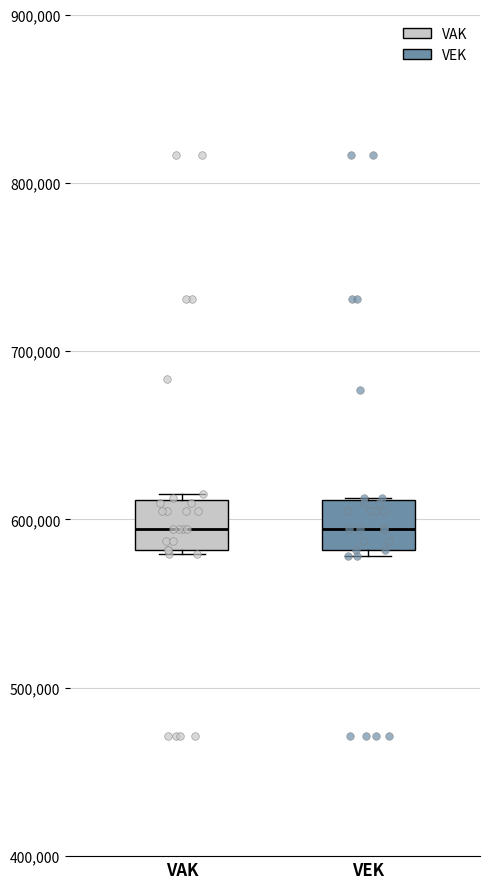

Reading left to right, read every box against the y-axis: the position of its median line, the range the box covers, and the ends of its whiskers. The values are not printed on the chart, so give them approximately, as read against the axis.

VAK: median 590000, box 580000 to 610000, whiskers 580000 to 620000
VEK: median 590000, box 580000 to 610000, whiskers 580000 (just below the box's lower edge) to 610000